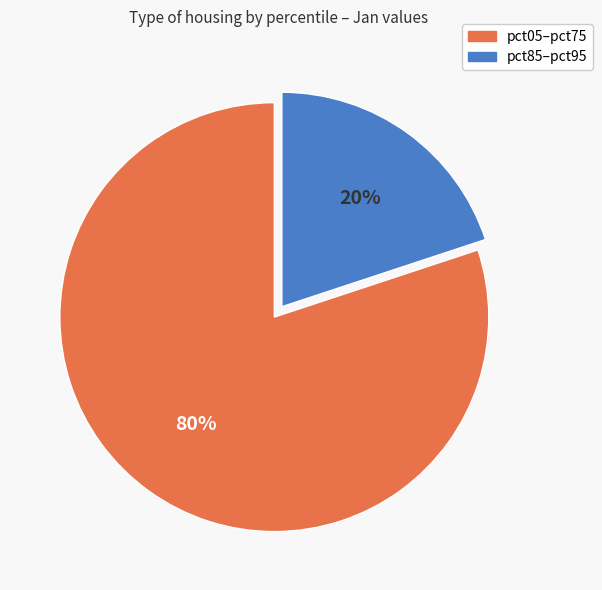

Is there any slice that represents more than half of the pie?

Yes